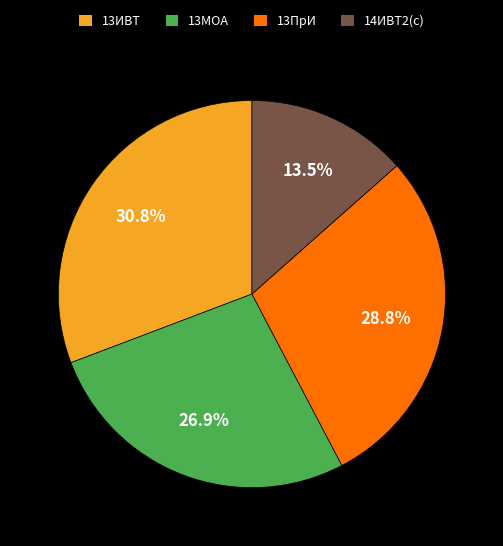

Approximately how many times larger is the value at 13МОА compared to 14ИВТ2(c)?

2.0